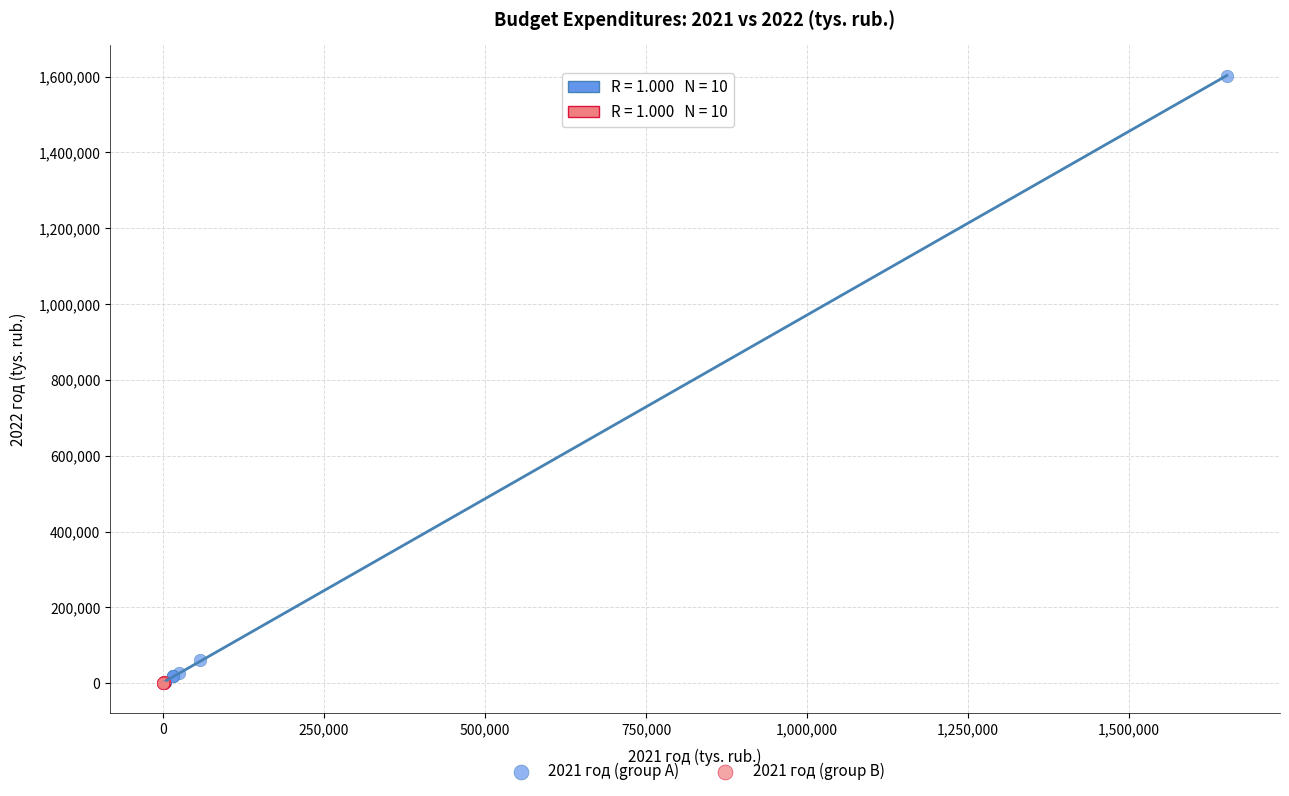

What are all the series names shown in the legend?

2021 год (group A), 2021 год (group B)